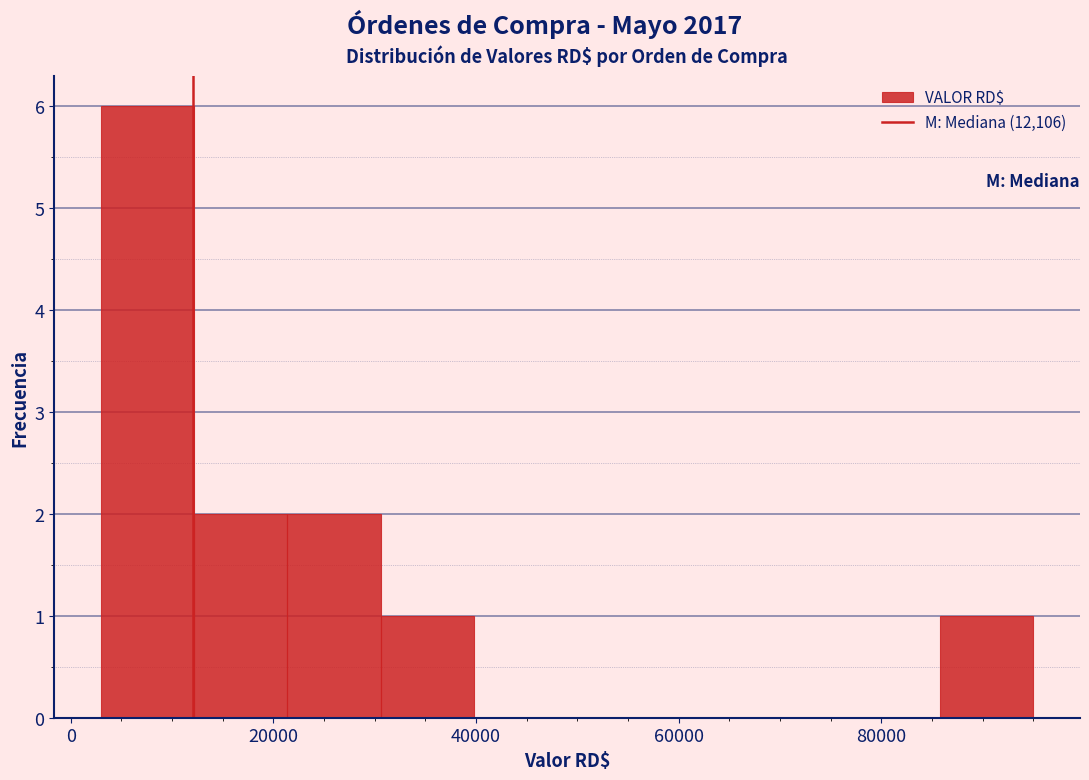

Reading left to right, transcribe this chart: for each bar, give the range it covers on the x-axis and its height. Neither the bar edges nor the heights are printed on the chart, so give them approximately, as read against the axes.

2000 to 12000: 6
12000 to 22000: 2
22000 to 30000: 2
30000 to 40000: 1
40000 to 48000: 0
48000 to 58000: 0
58000 to 68000: 0
68000 to 76000: 0
76000 to 86000: 0
86000 to 96000: 1